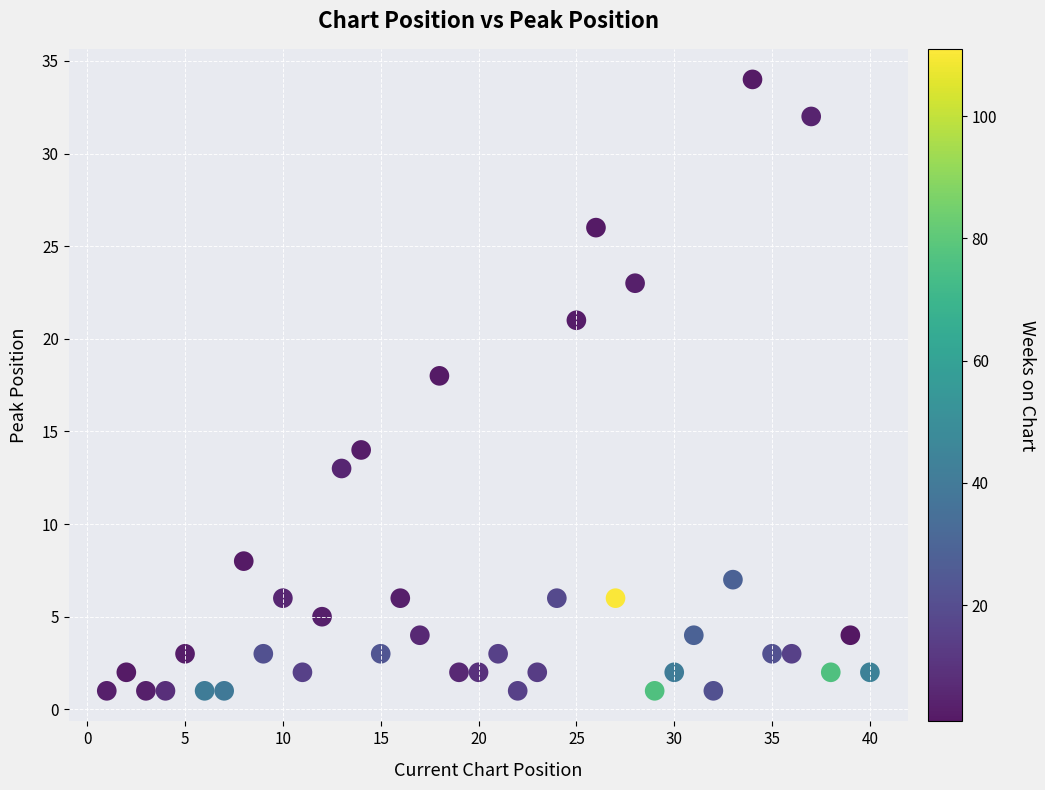

What Y value in the scatter plot is closest to 17?

18